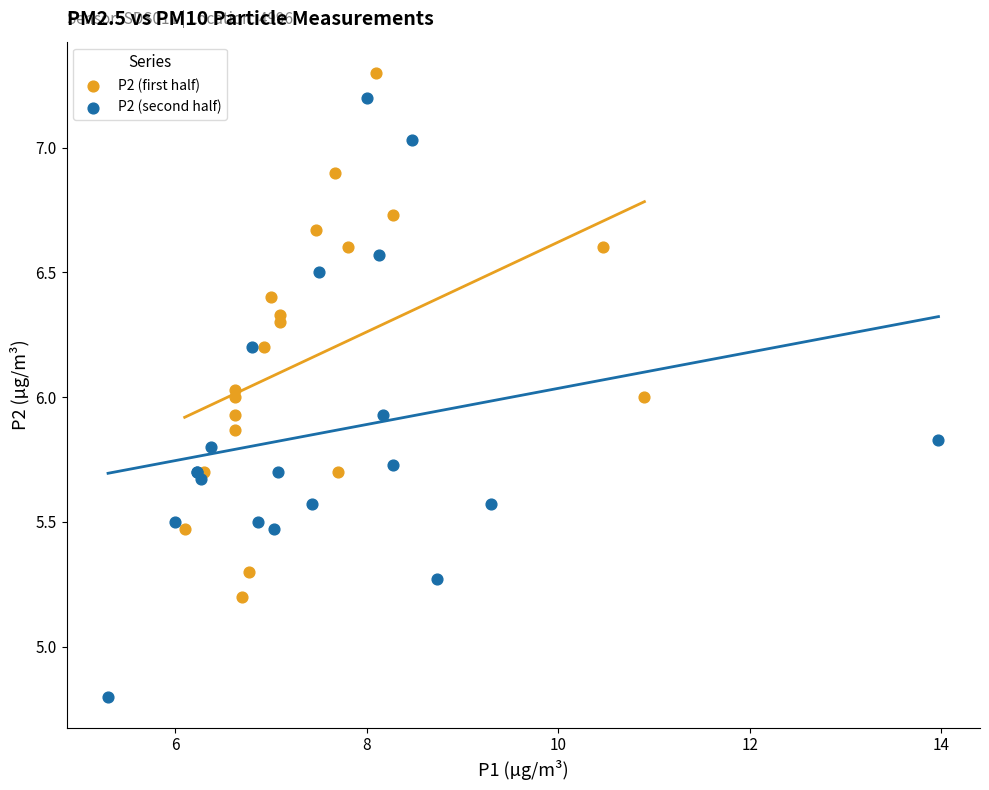

Which series contains the highest Y value?

P2 (first half)